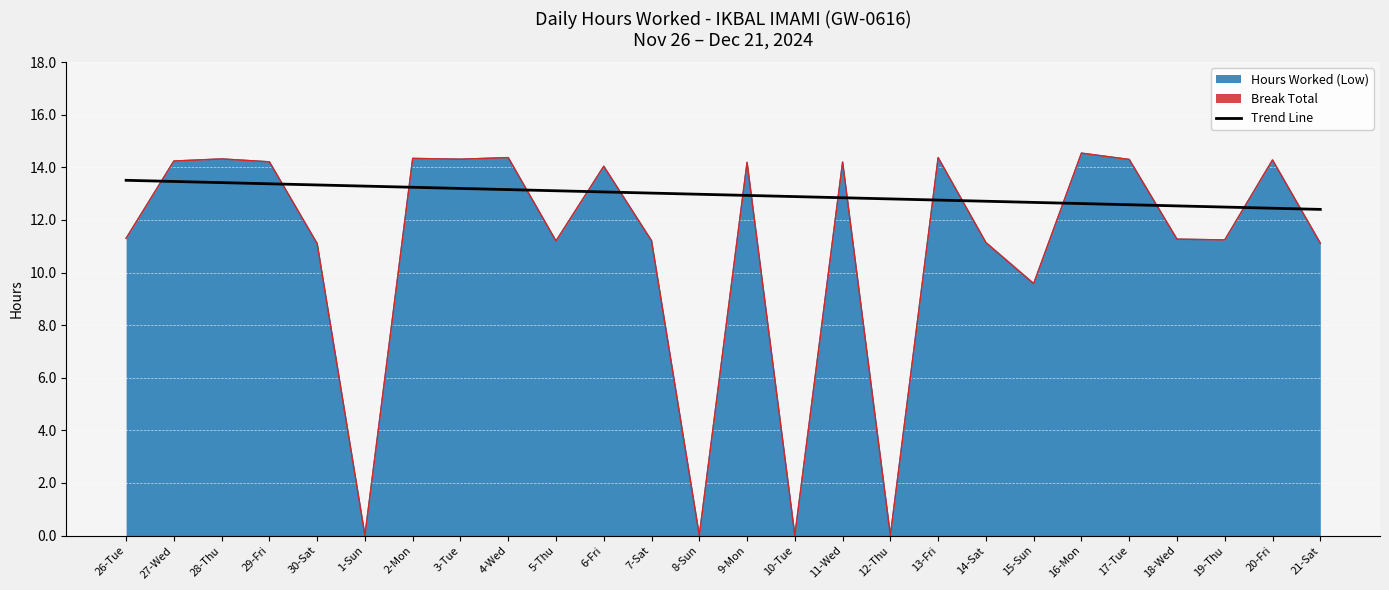

Count the number of categories in the chart.

26